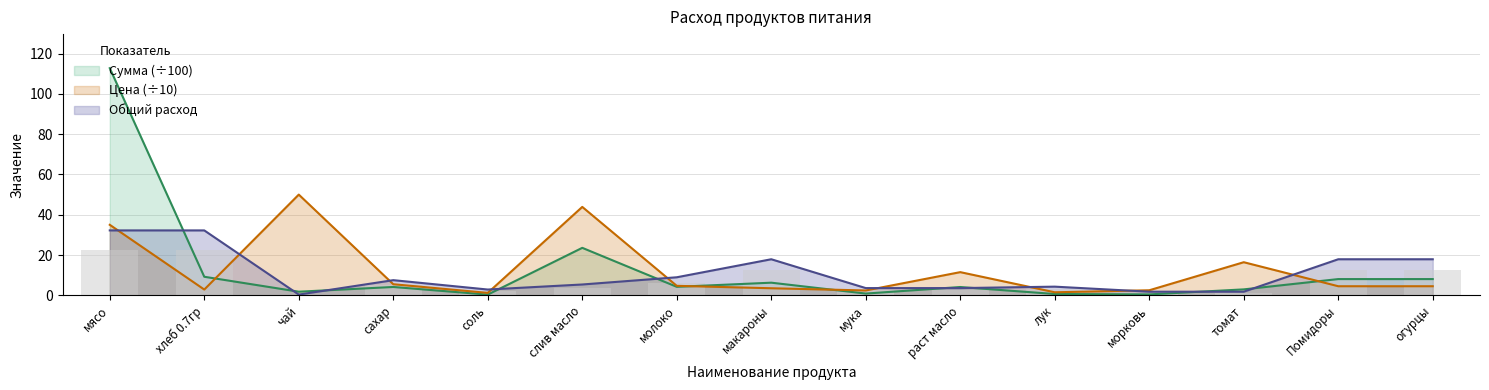

Reading right to left, extract all data points from this chart.

Общий расход: 17.9	17.9	1.8	1.8	4.3	3.6	3.6	17.9	8.9	5.4	2.9	7.5	0.4	32.2	32.2
Цена: 4.5	4.5	16.4	2.5	1.5	11.5	2.4	3.5	4.7	43.9	1.2	5.5	50.0	2.9	35.0
Сумма: 8.1	8.1	2.9	0.4	0.6	4.1	0.9	6.3	4.2	23.6	0.3	4.1	1.8	9.2	112.8